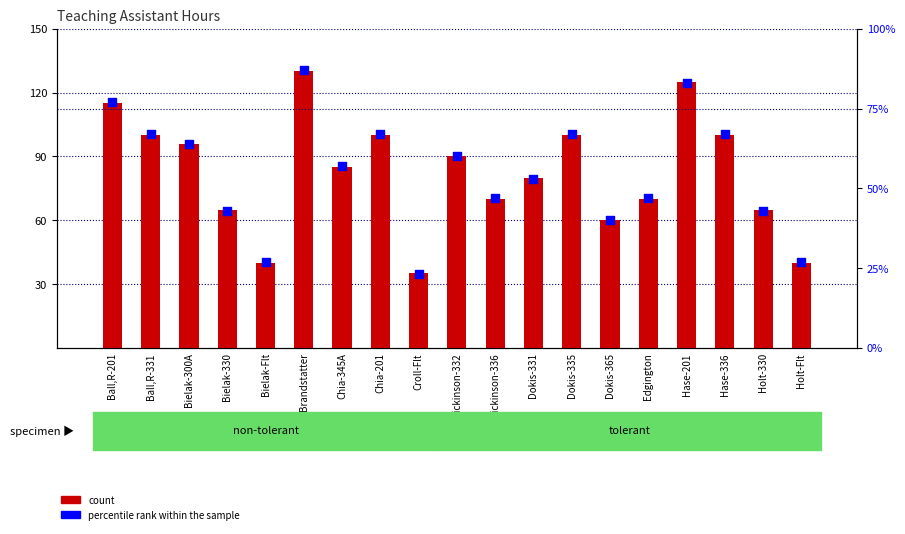

What is the total value across all series at Chia-345A?

142